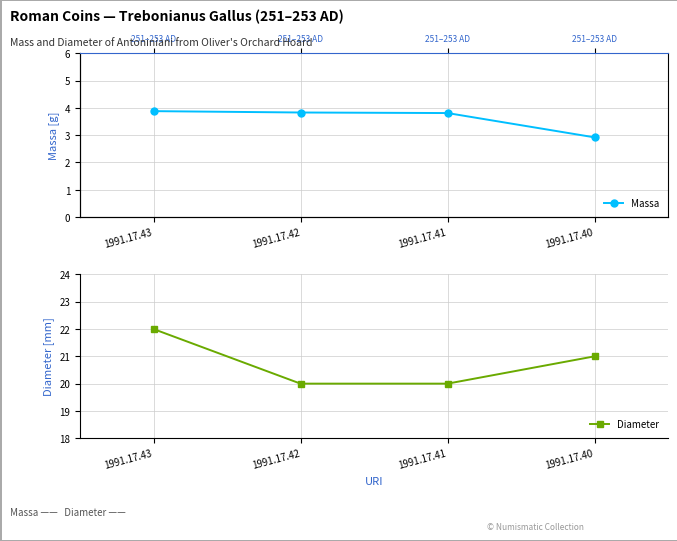

Which series has the largest range (max minus min)?

Diameter